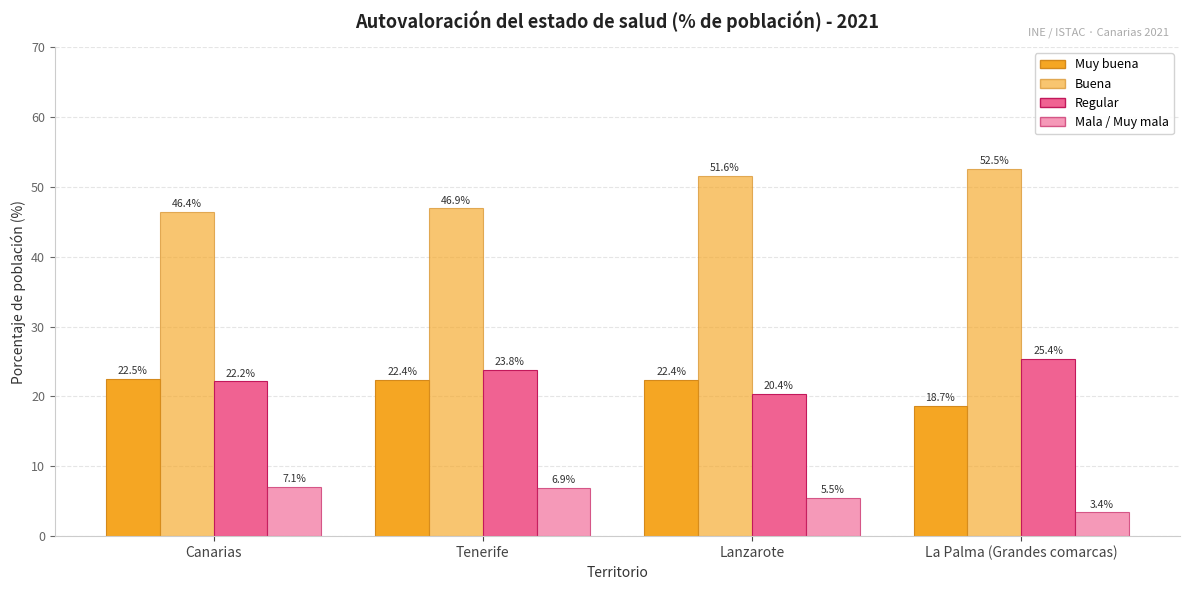

What position from the right is La Palma (Grandes comarcas)?

1